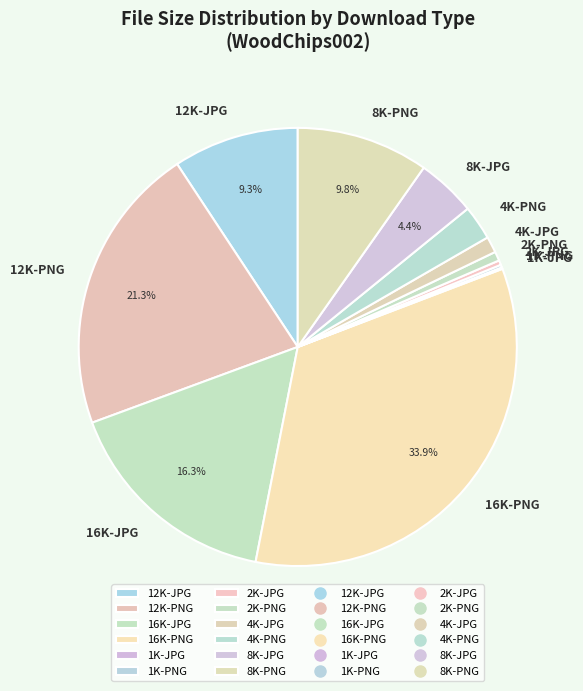

To the nearest percent, what is the difference between the 16K-JPG and 2K-PNG slice percentages?

16%